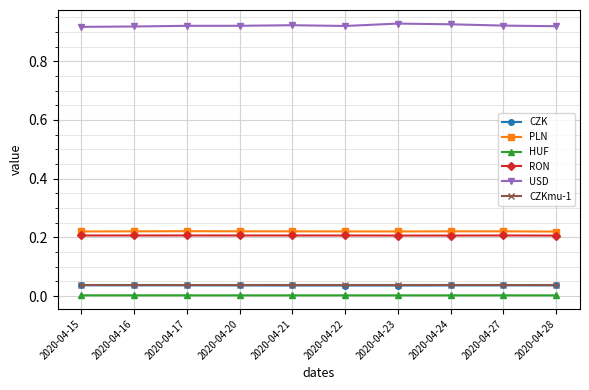

True or false: CZK and HUF cross at least once.

False